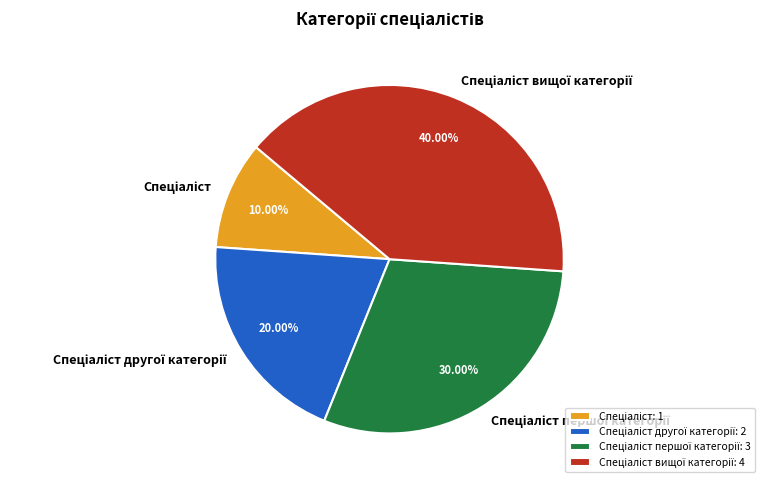

Is there any slice that represents more than half of the pie?

No